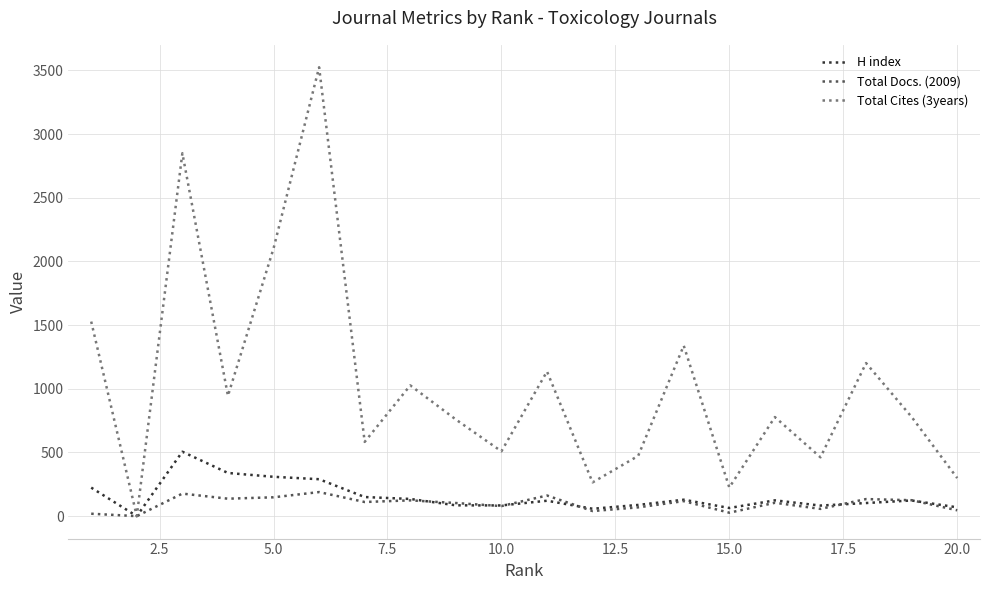

True or false: Total Docs. (2009) and H index cross at least once.

True